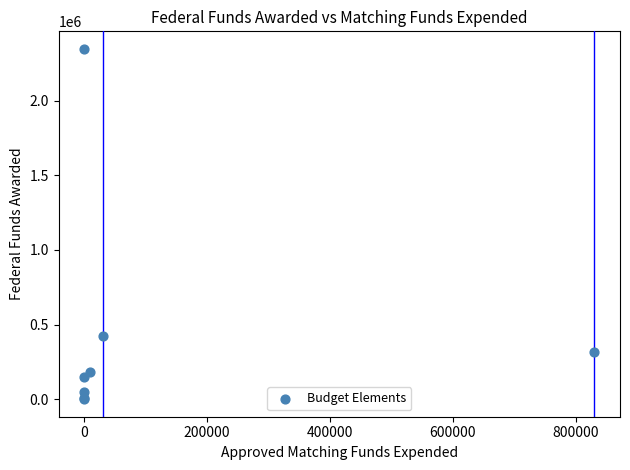

What Y value in the scatter plot is closest to 1173703?

425742.8